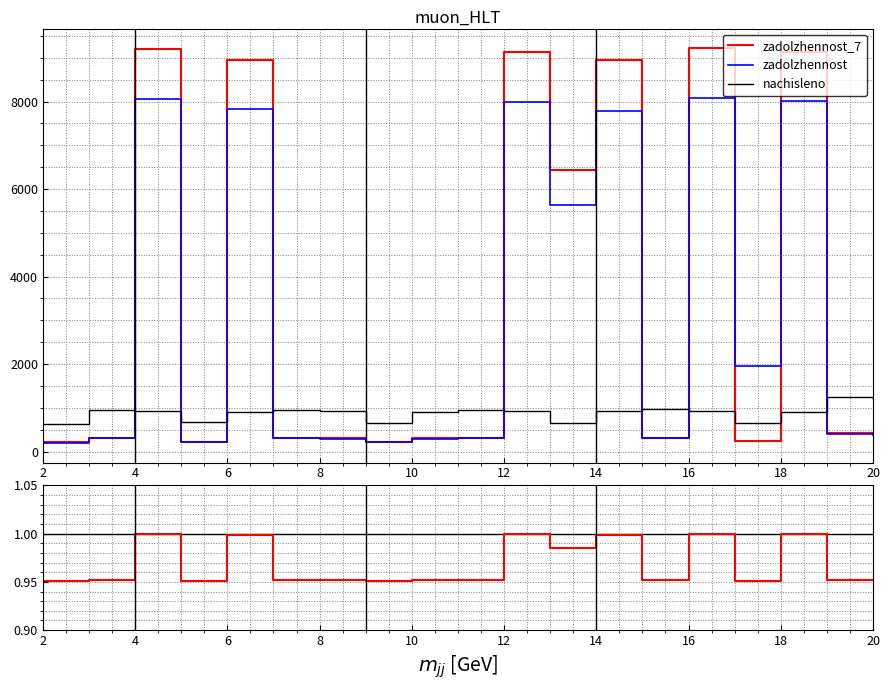

What is the highest value of the nachisleno series?

1244.2